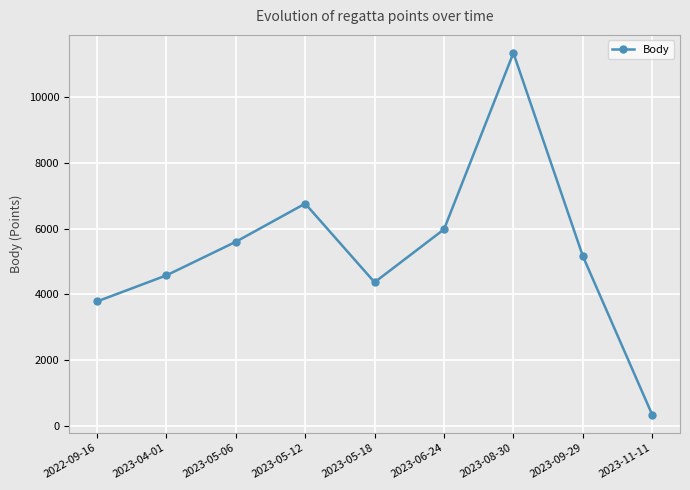

Reading right to left, list all the values displayed in this chart.

2023-11-11=329	2023-09-29=5165	2023-08-30=11353	2023-06-24=5980	2023-05-18=4367	2023-05-12=6764	2023-05-06=5600	2023-04-01=4577	2022-09-16=3782